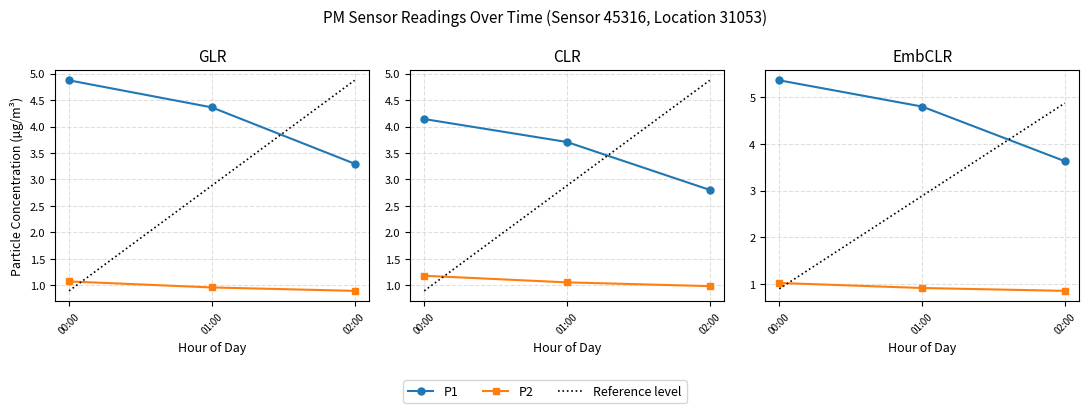

At 00:00, list the series in order from largest to smallest.

P1, P2, Reference level